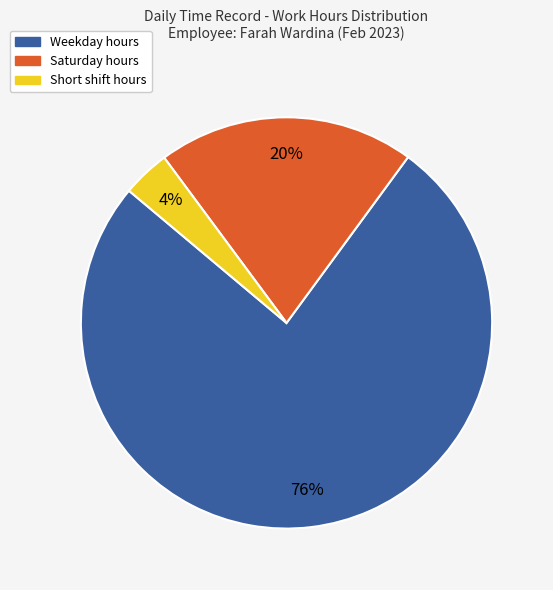

To the nearest percent, what is the difference between the largest and smallest slice percentages?

72%